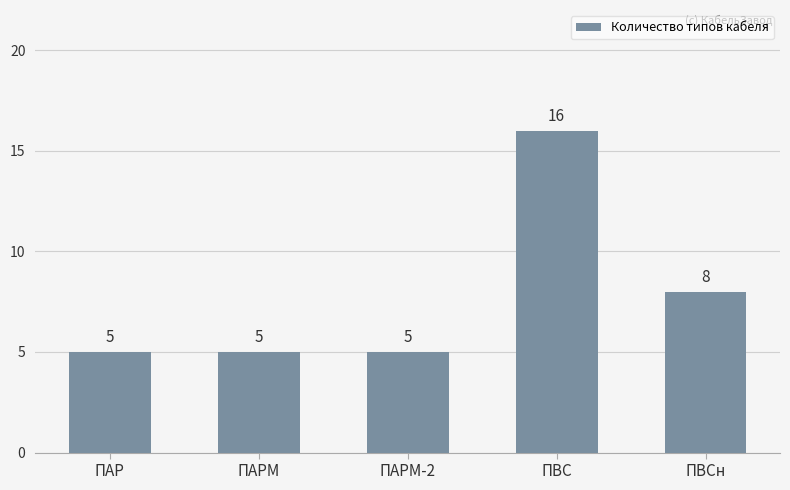

Reading left to right, transcribe all the data shown in this chart.

ПАР=5	ПАРМ=5	ПАРМ-2=5	ПВС=16	ПВСн=8